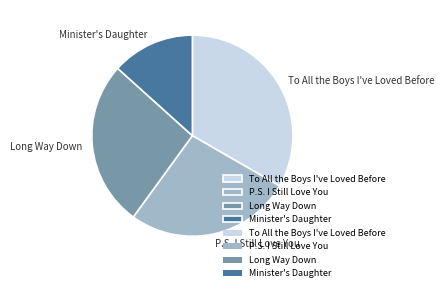

Is it true that To All the Boys I've Loved Before is 47% of the pie?

False